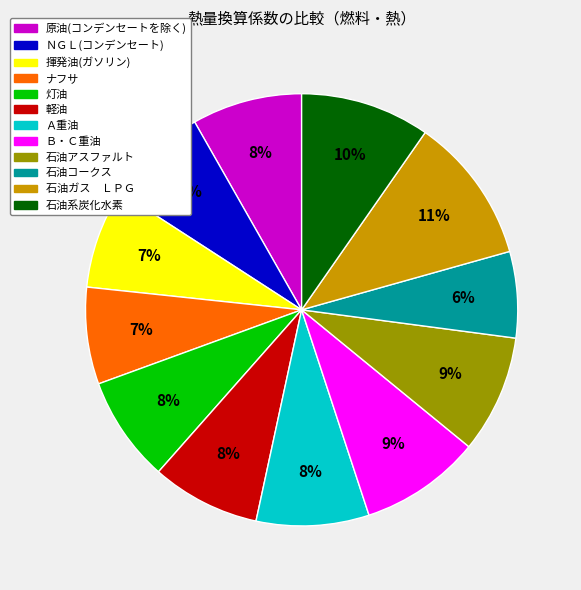

What percentage is the 揮発油(ガソリン) slice, to the nearest percent?

7%